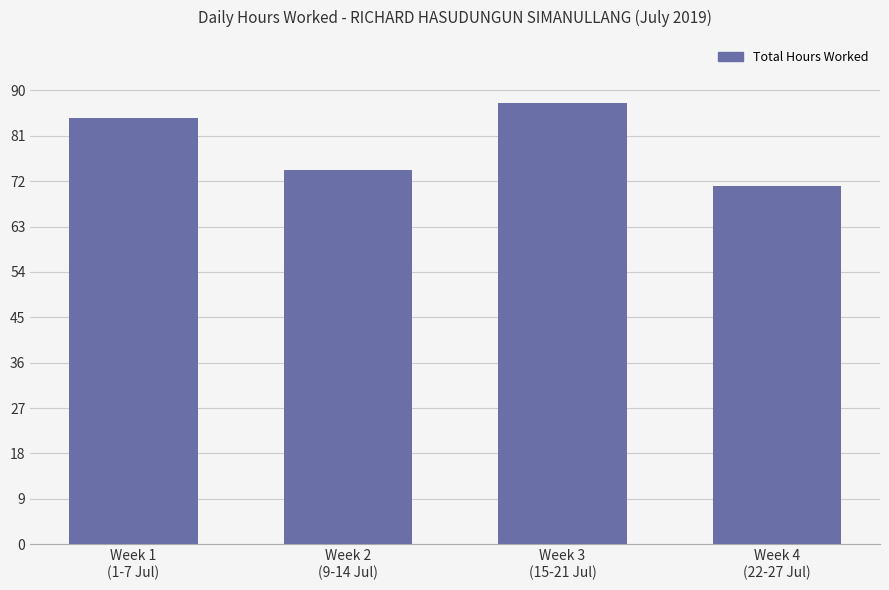

What is the difference between the maximum and minimum values?

16.5